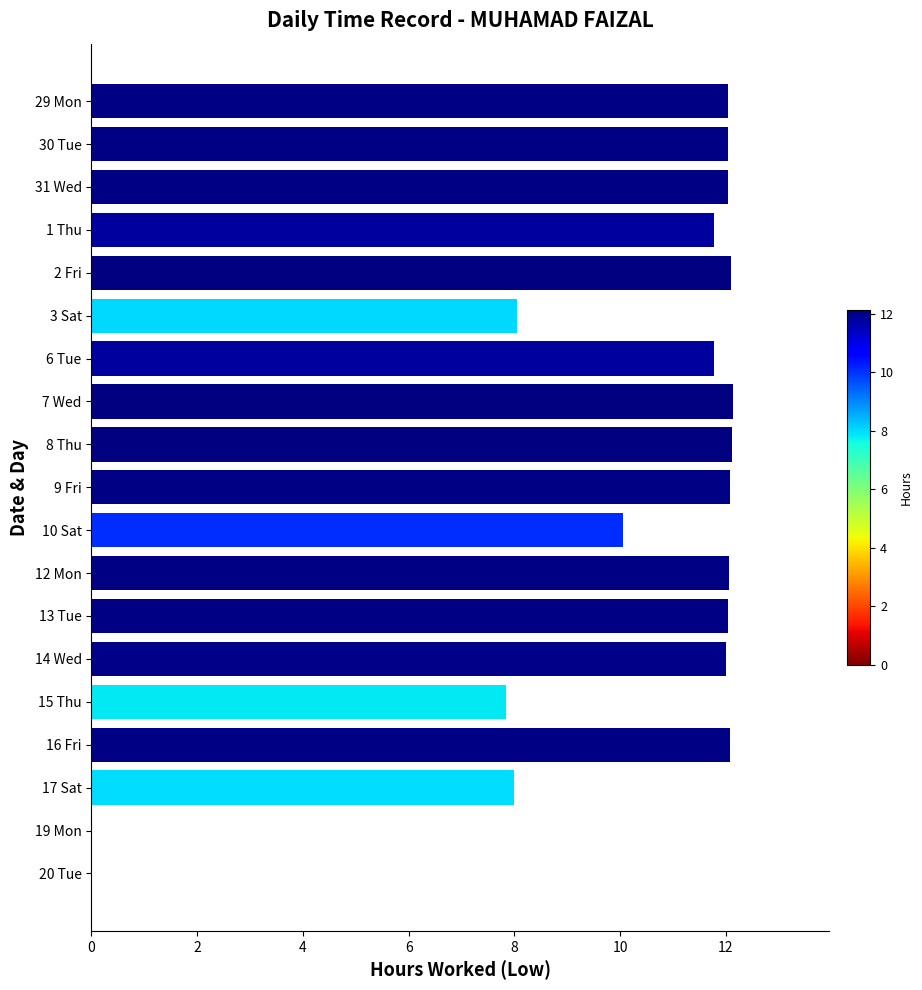

What is the greatest value displayed?

12.1